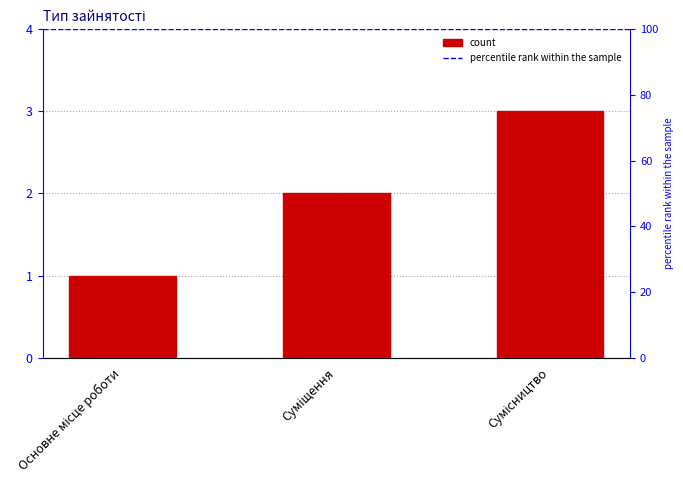

What is the label of the 3rd bar from the left?

Сумісництво